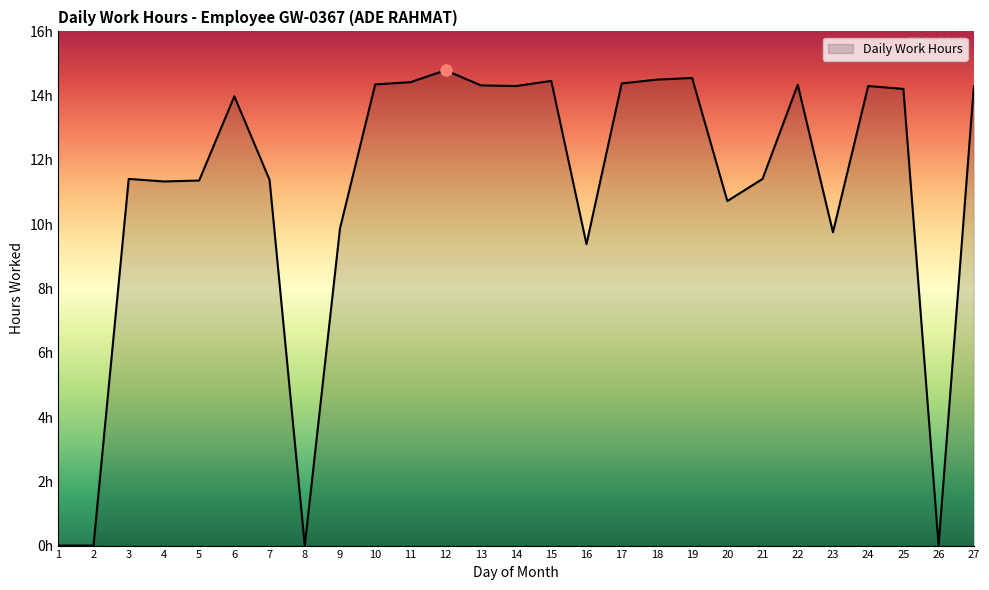

At which category does the chart reach its peak across all series?

12